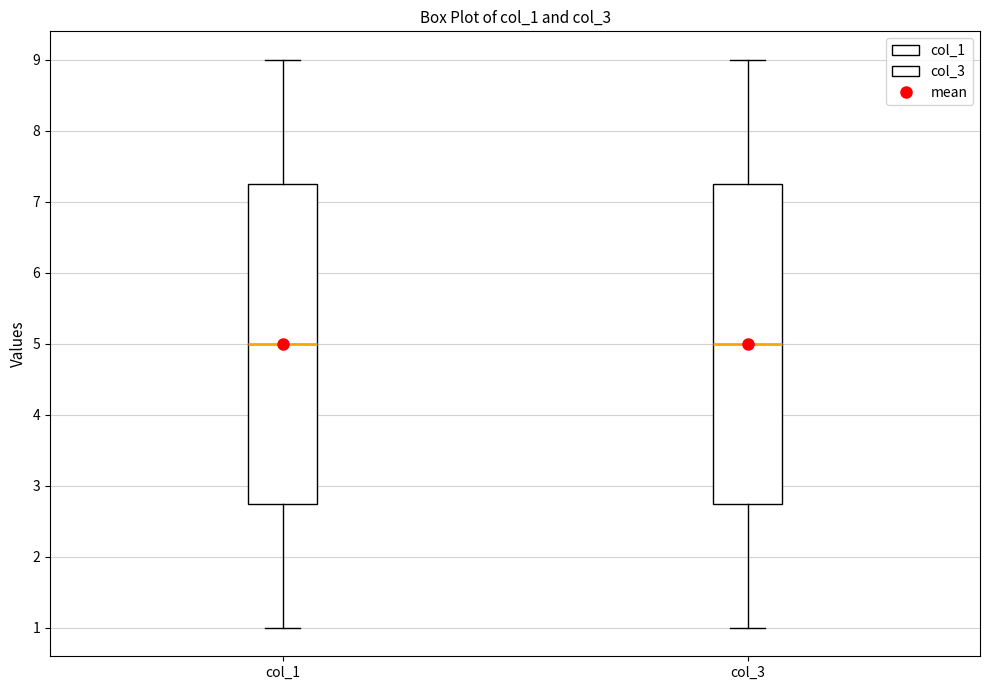

Where does the upper whisker of the box for col_3 end on the y-axis? The values are not printed on the chart, so give them approximately, as read against the axis.

9.0